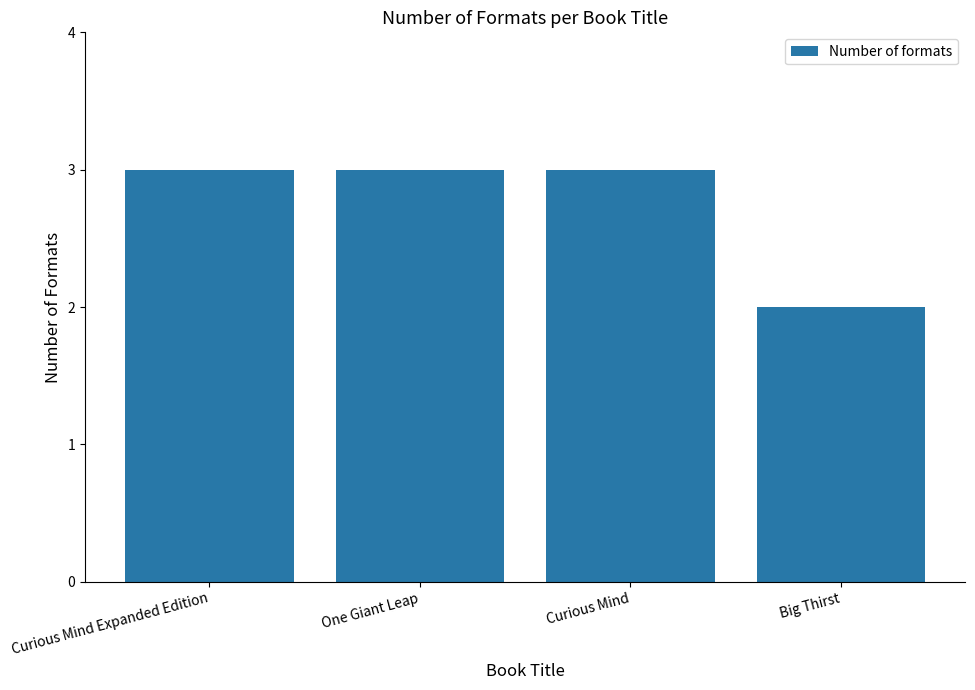

Where is the data nearest to the value 2?

Big Thirst